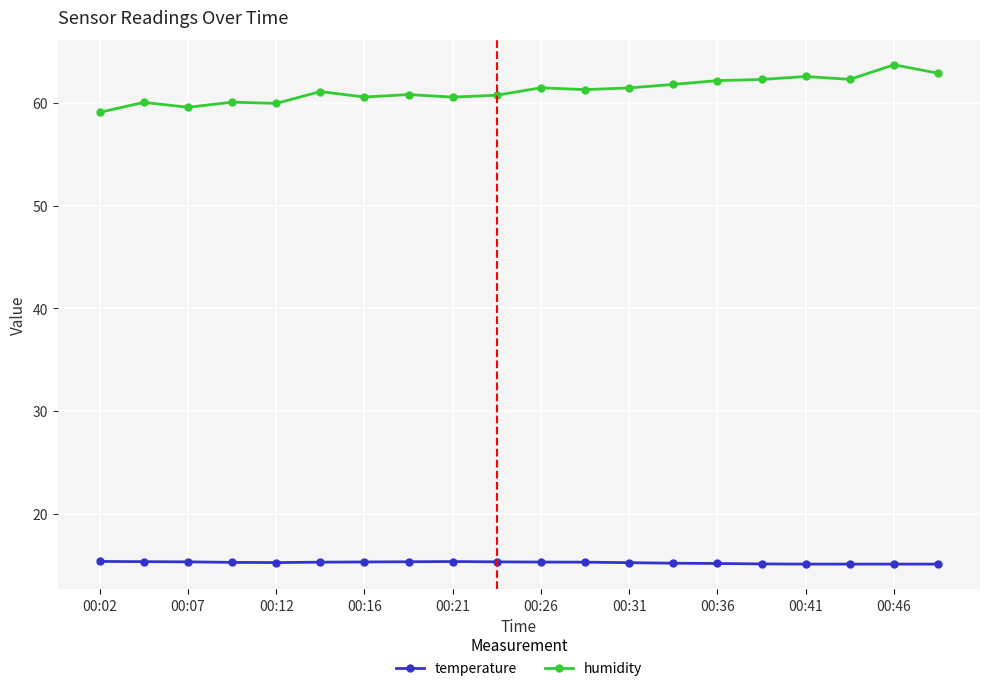

What are all the series names shown in the legend?

temperature, humidity